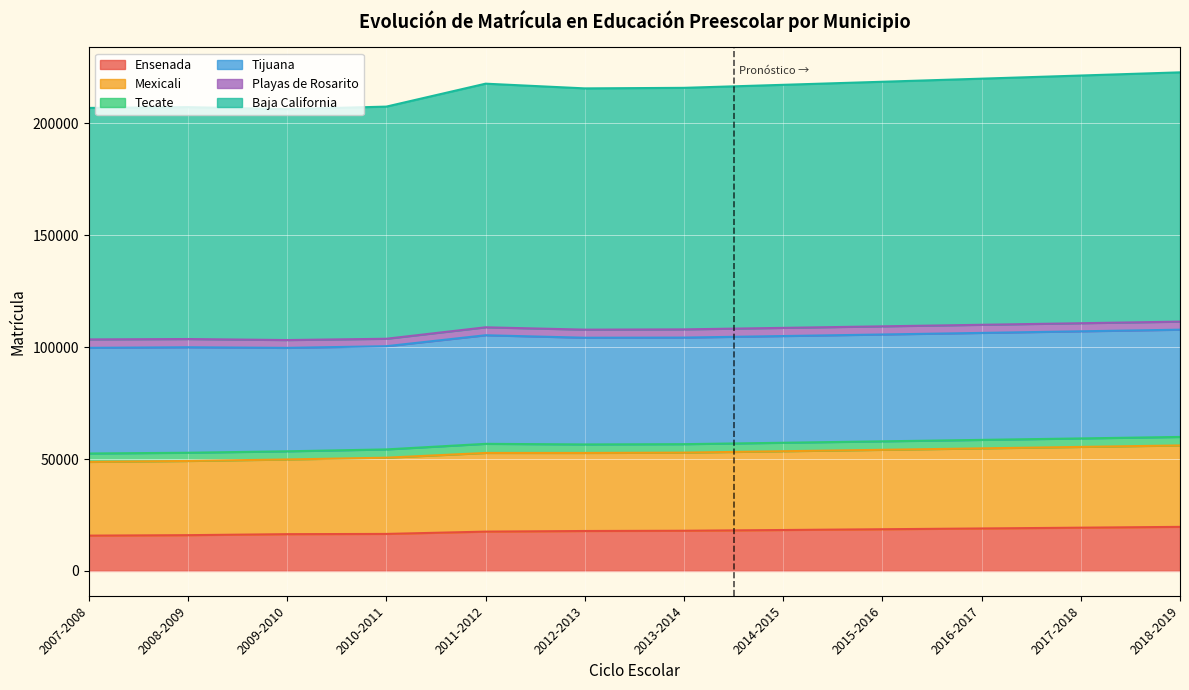

Which series has the largest total across all categories?

Baja California